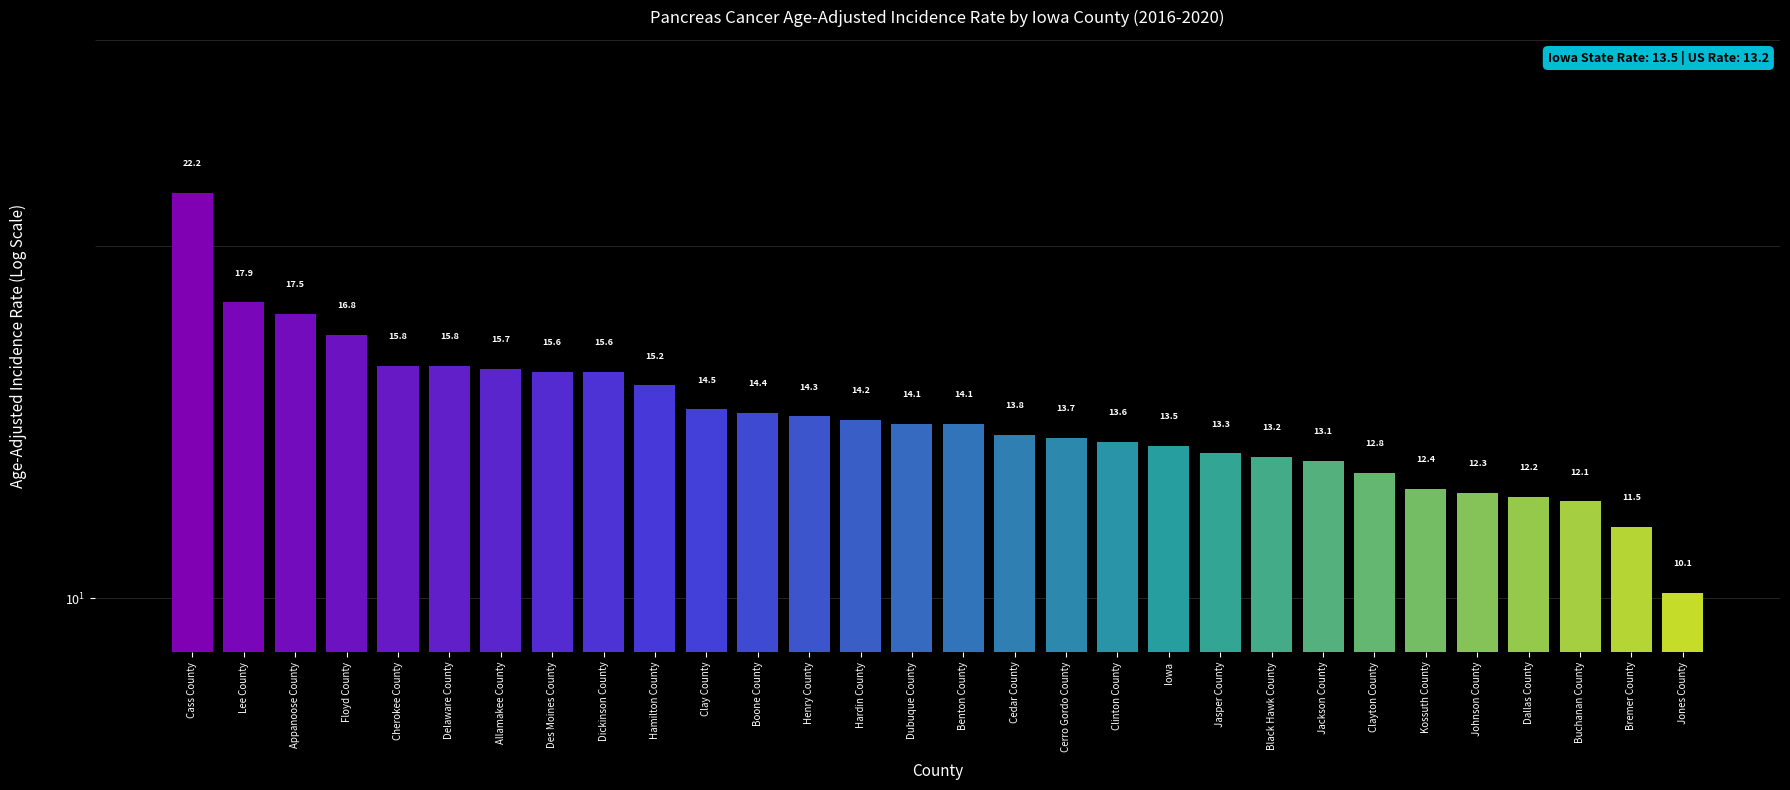

What is the difference between the maximum and second lowest values?

10.7